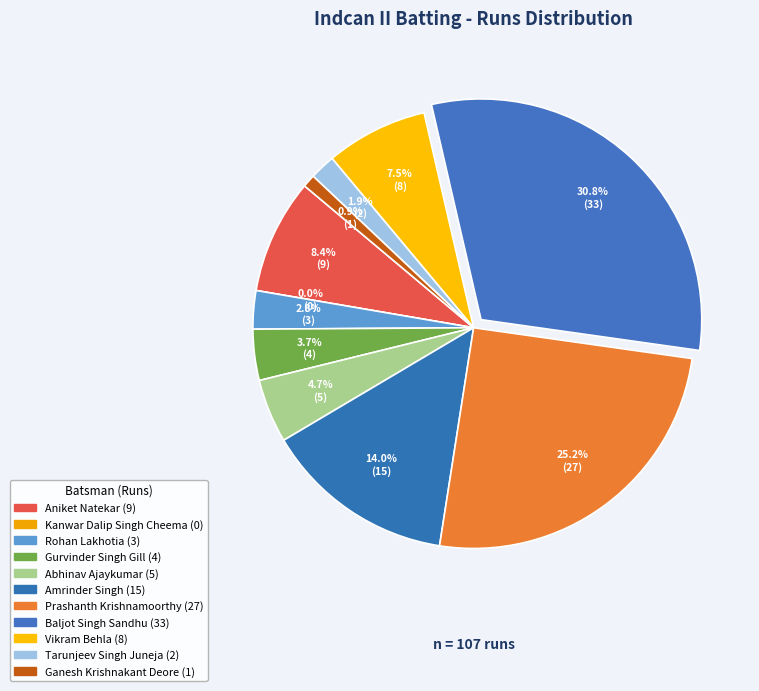

Rank the categories by value from lowest to highest.

Kanwar Dalip Singh Cheema, Ganesh Krishnakant Deore, Tarunjeev Singh Juneja, Rohan Lakhotia, Gurvinder Singh Gill, Abhinav Ajaykumar, Vikram Behla, Aniket Natekar, Amrinder Singh, Prashanth Krishnamoorthy, Baljot Singh Sandhu